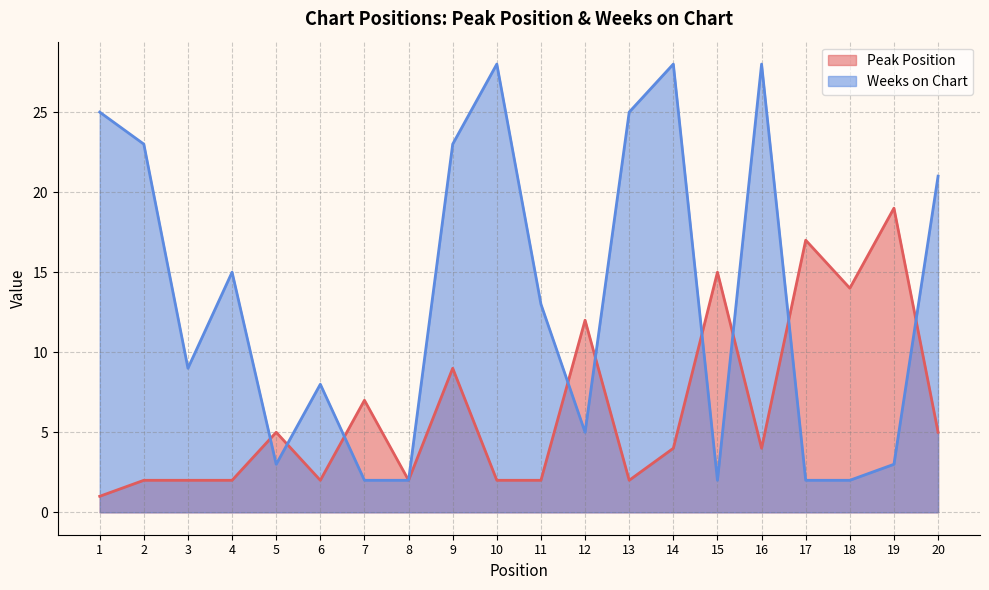

Between 10 and 14, which series saw the biggest shift?

Peak Position